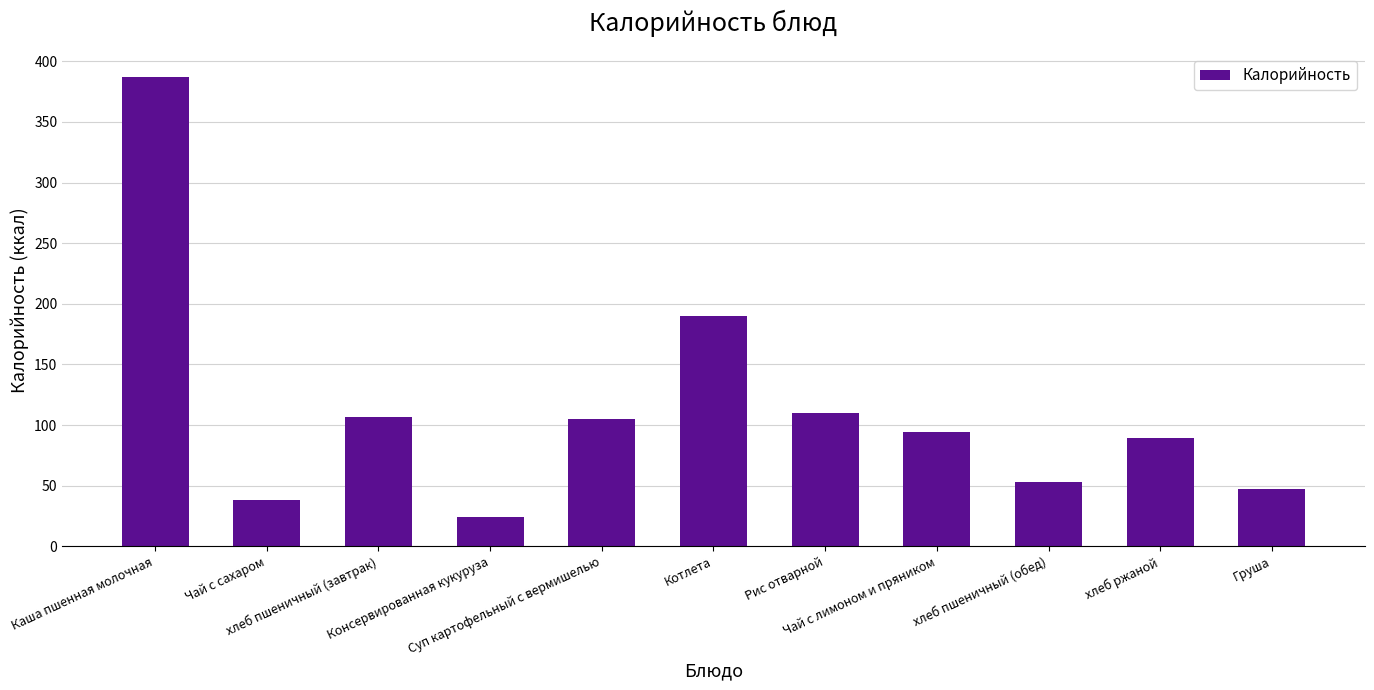

Which category has the highest value across all series?

Каша пшенная молочная